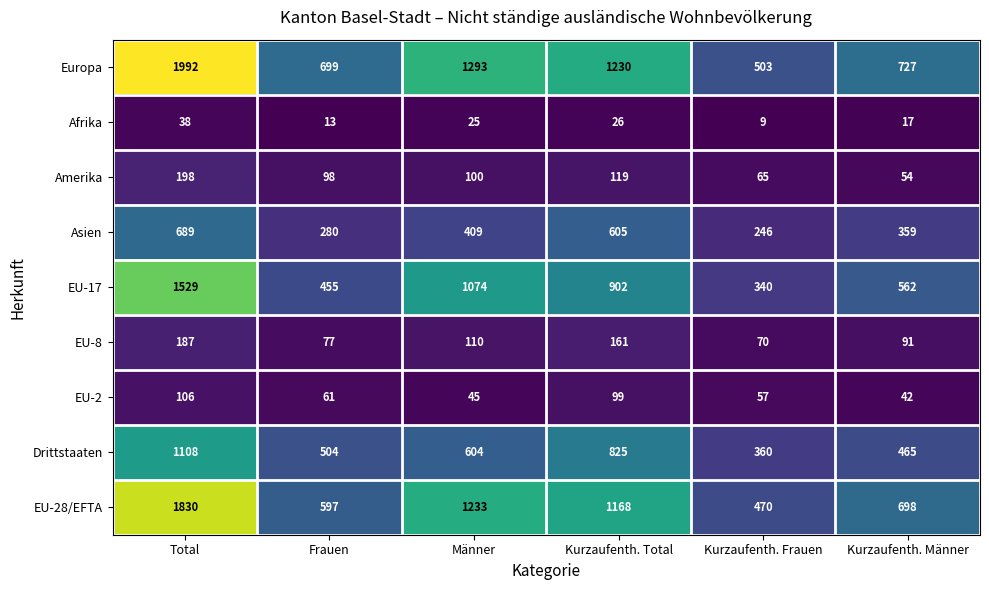

At which label does Afrika first exceed 25?

Total